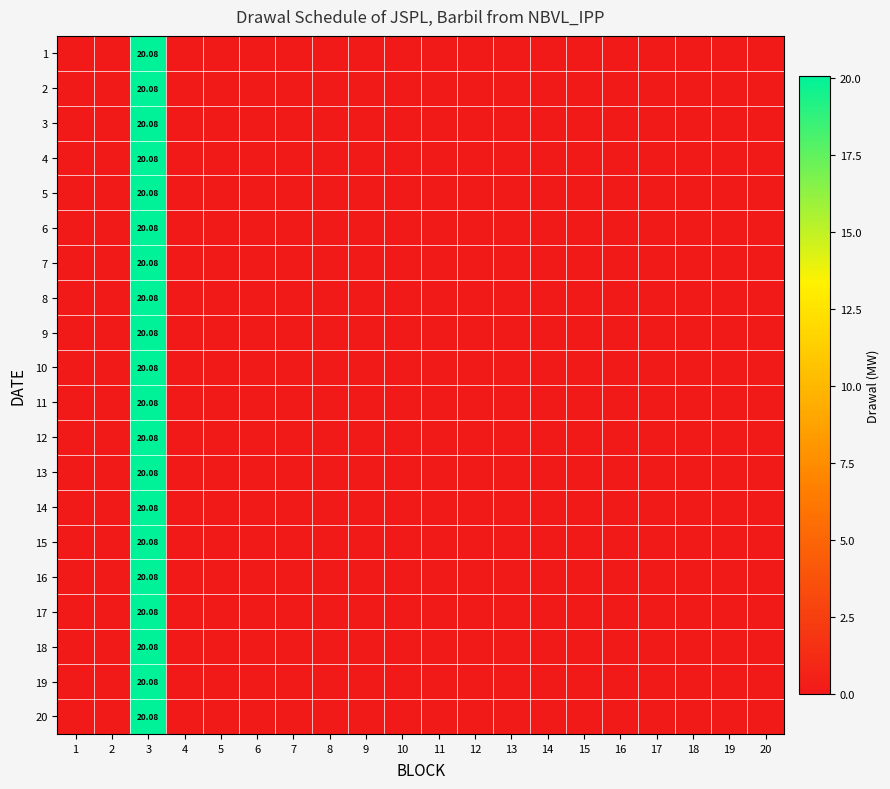

Is the value of 8 at 20 greater than the value of 19 at 2?

No